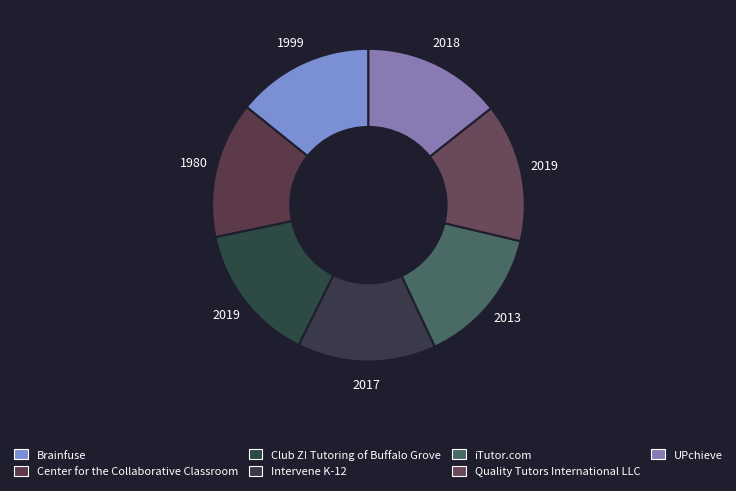

Does Club Z! Tutoring of Buffalo Grove account for over 50% of the chart?

No